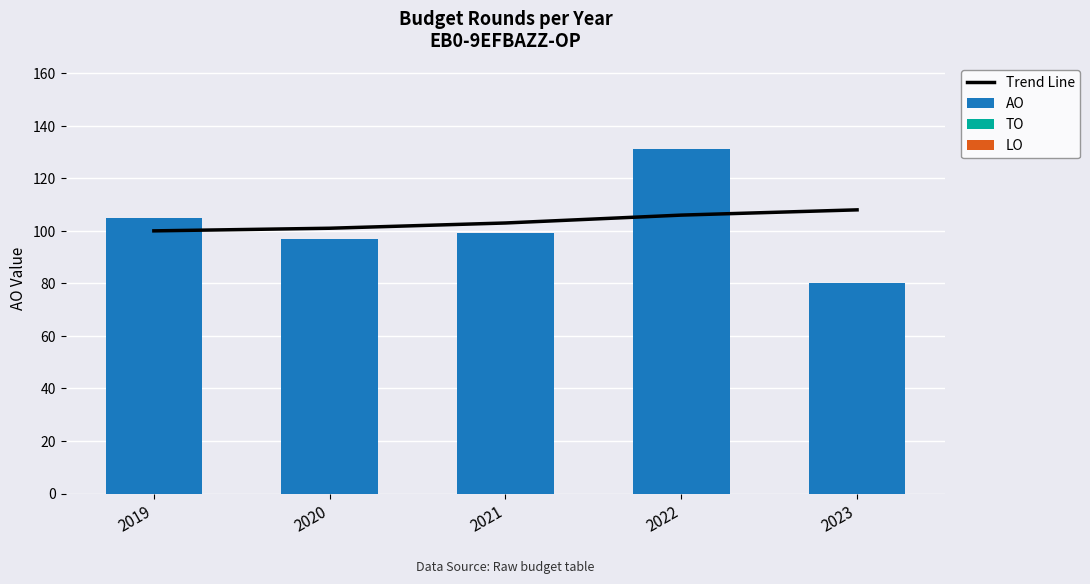

At which label does TO reach its peak?

2019